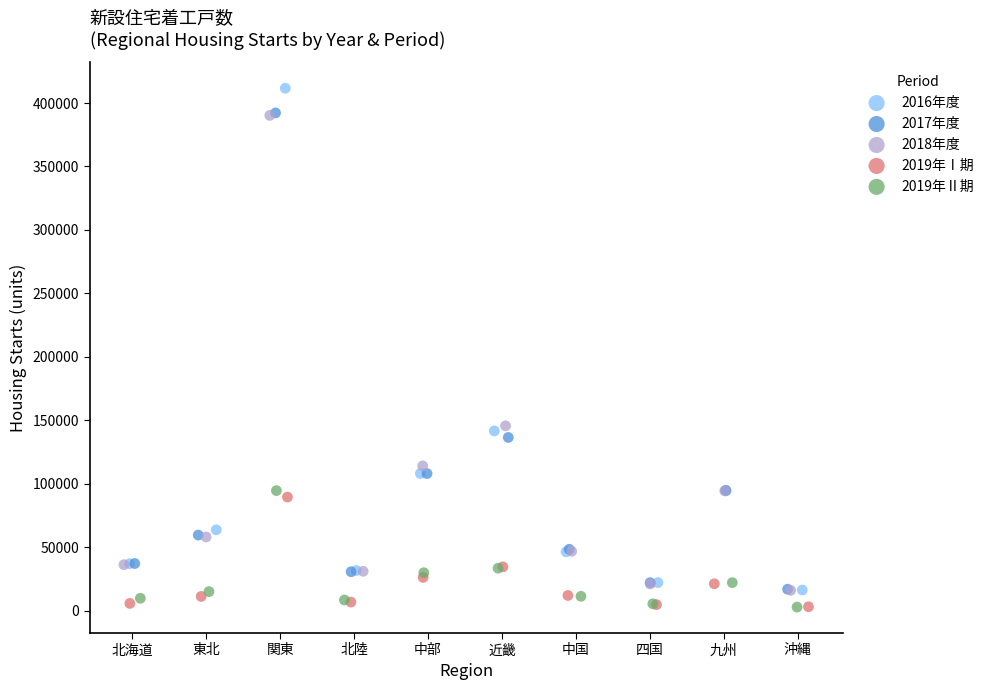

Which series has the widest spread of Y values?

2016年度